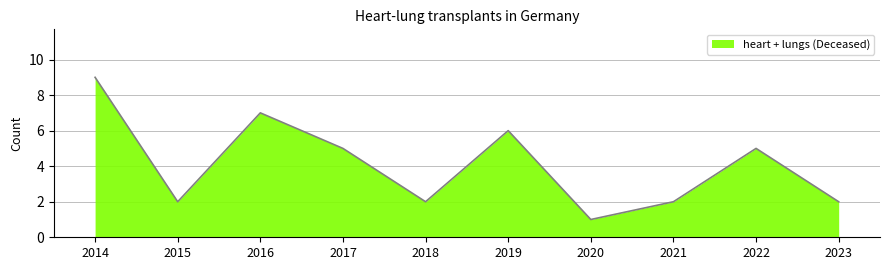

List the labels in order of value, smallest first.

2020, 2015, 2018, 2021, 2023, 2017, 2022, 2019, 2016, 2014